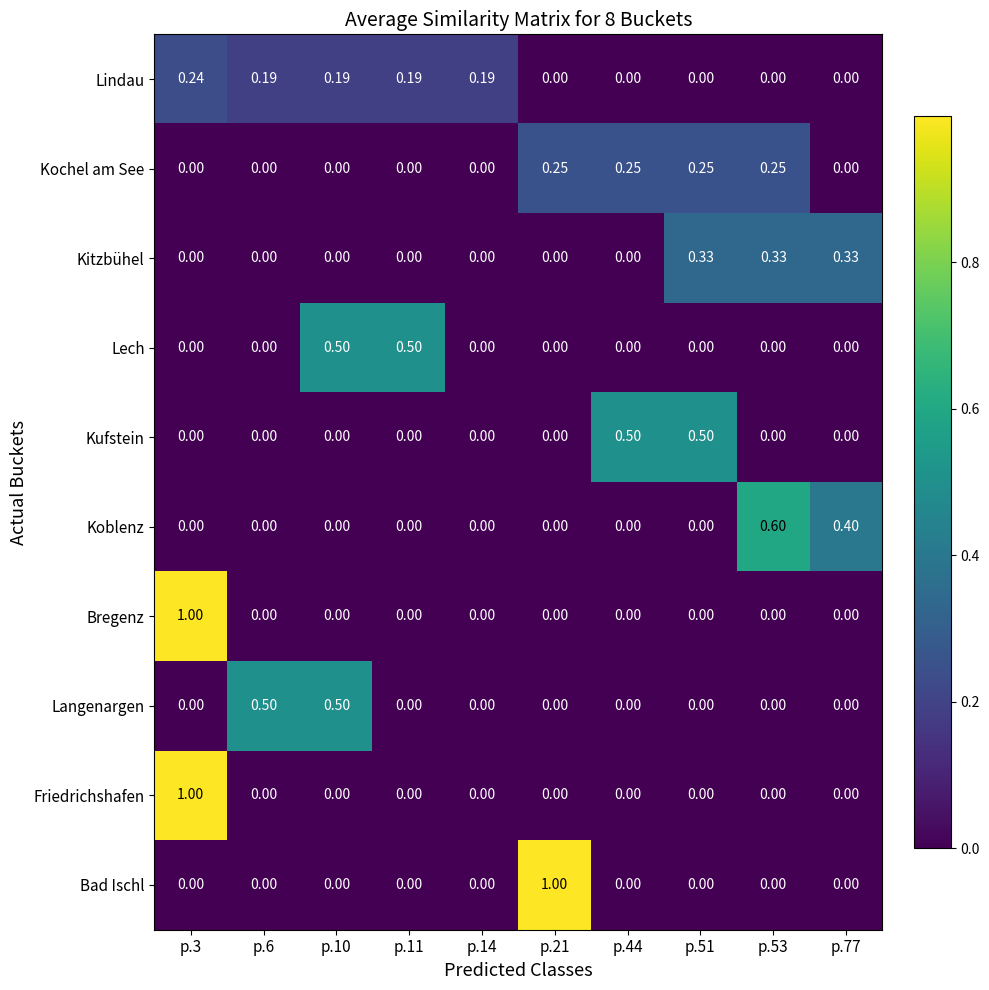

How many positive values does the Bregenz series have?

1